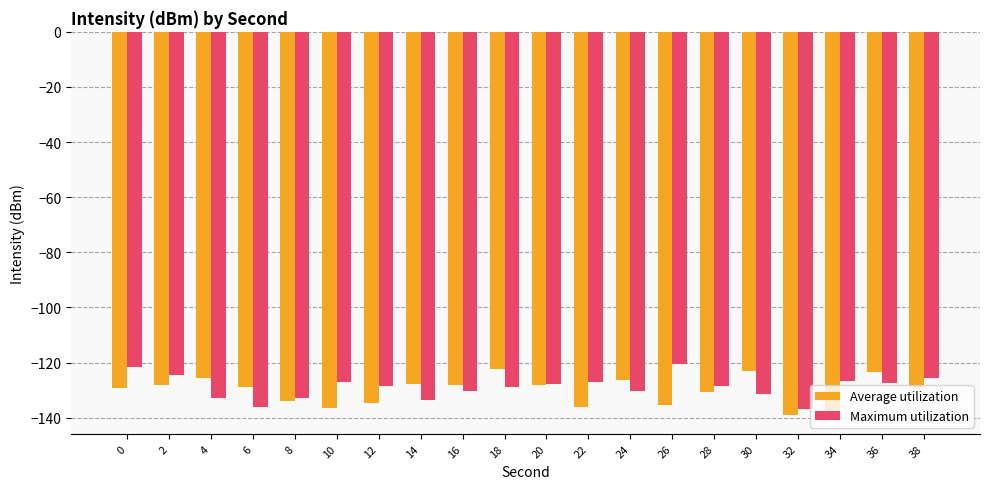

Which category has the highest value across all series?

26